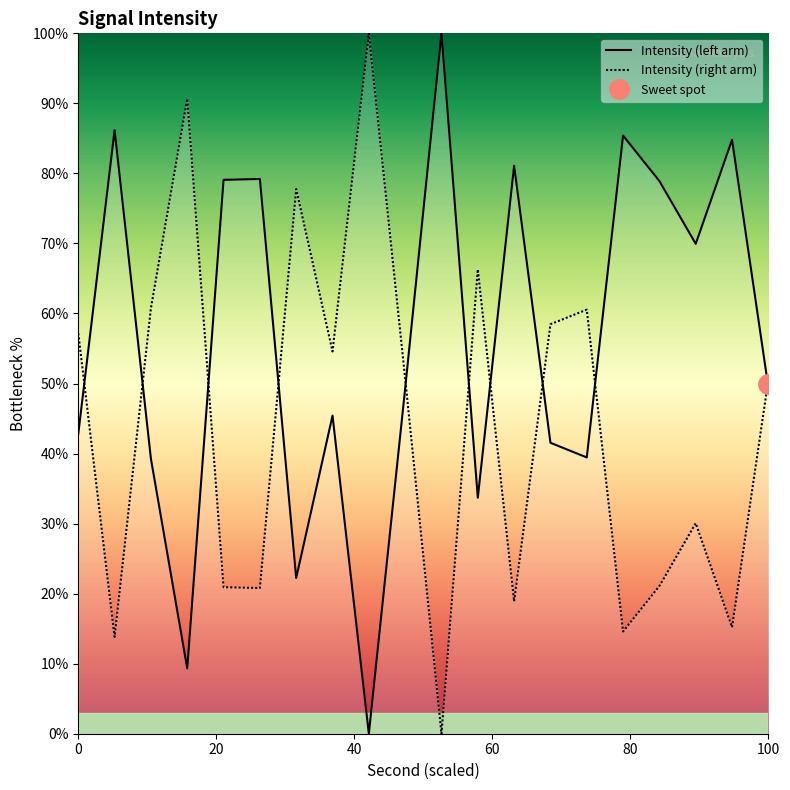

Between 32 and 28, which is larger?

28